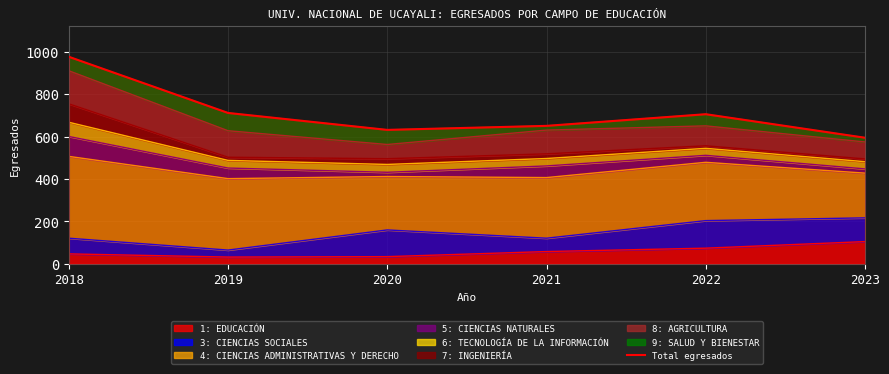

Is it true that the value at 2021 is 357?

False